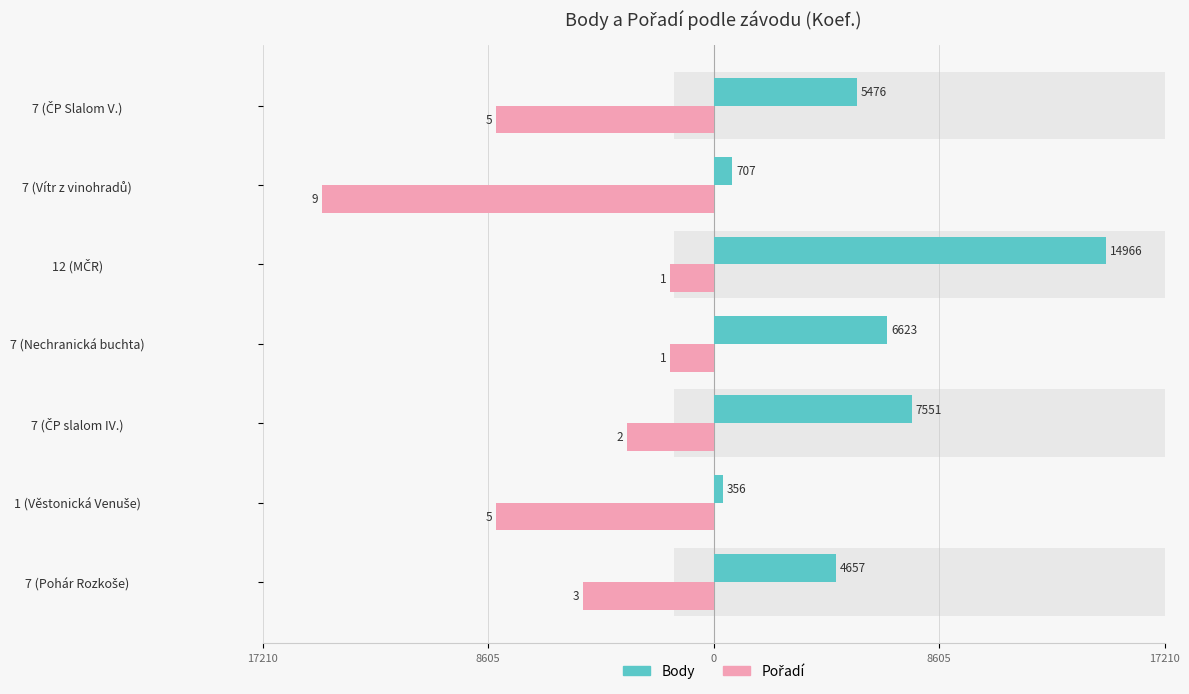

The value of Body at 1 (Věstonická Venuše) is 236.7. True or false?

False